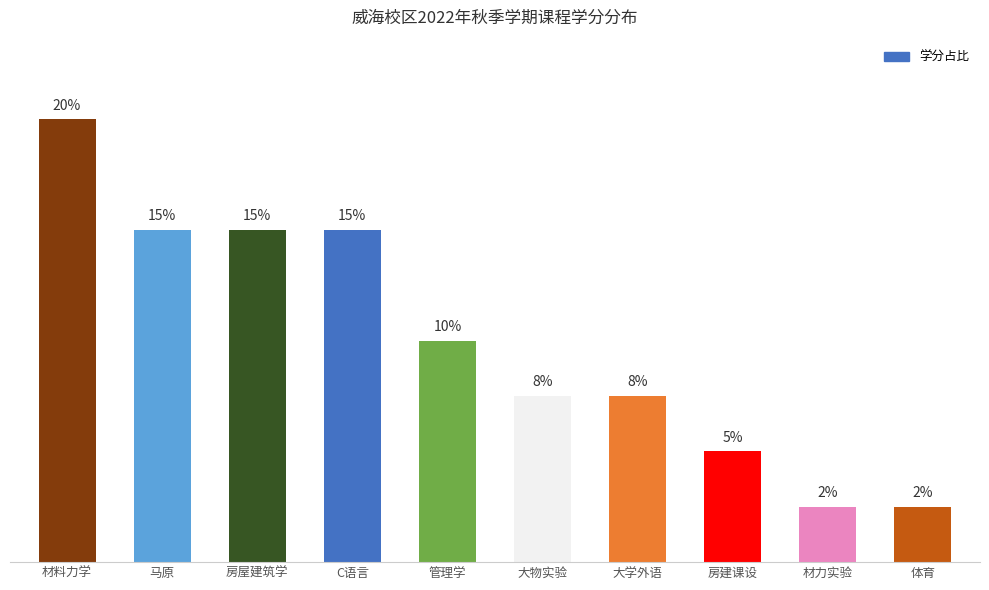

Which label corresponds to the largest value in the chart?

材料力学